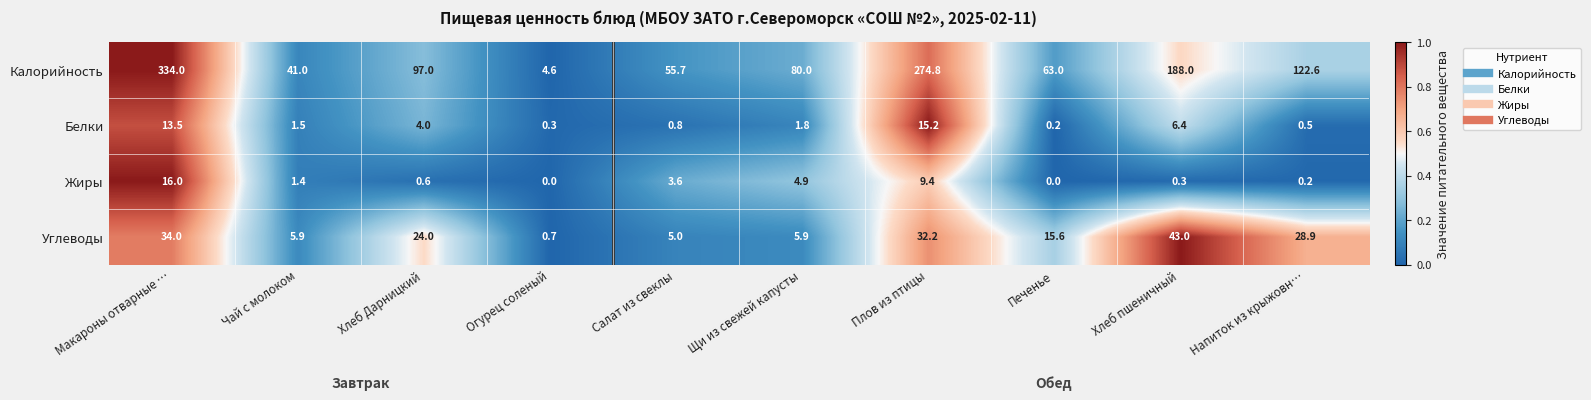

What is the difference between the Жиры values at Хлеб пшеничный and Салат из свеклы?

3.3